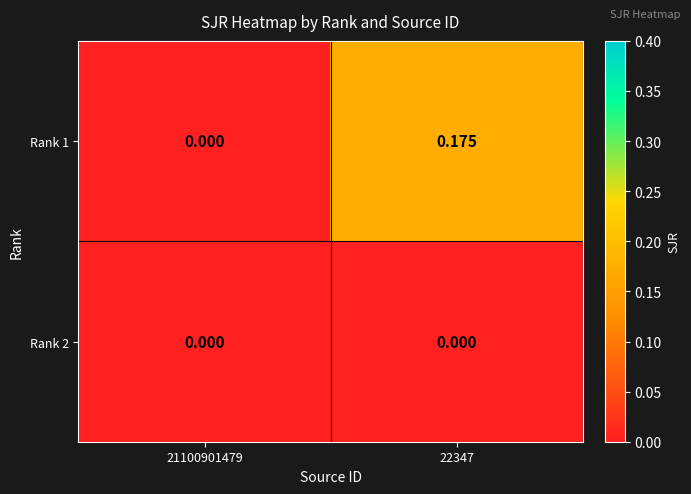

Reading left to right, what are all the values shown in this chart?

Rank 1: 21100901479=0.0	22347=0.2
Rank 2: 21100901479=0.0	22347=0.0